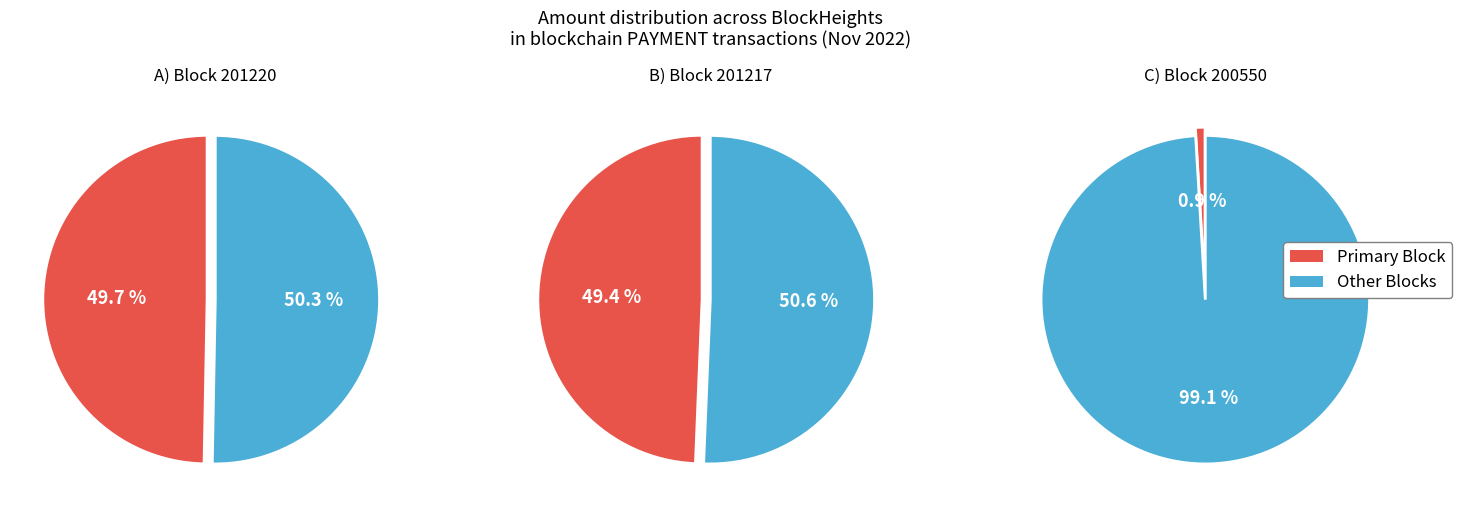

Between 201217 and 200550, which is larger?

201217